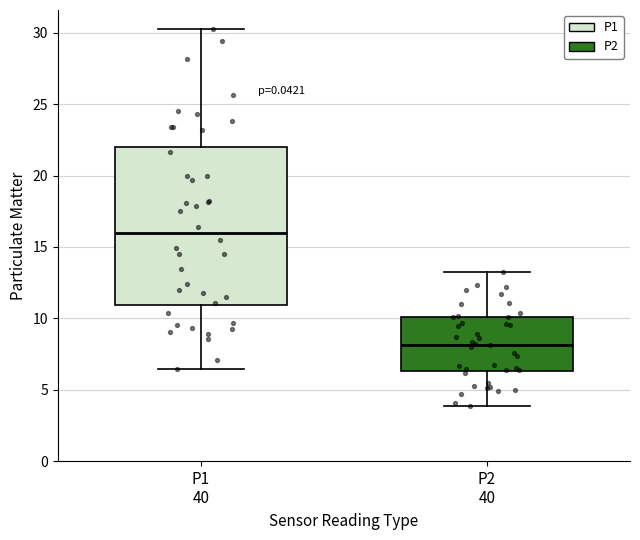

Reading left to right, transcribe this box plot: for each box, give where its median line is, the range the box spans, and where its two whiskers end, as read against the y-axis. The values are not printed on the chart, so give them approximately, as read against the axis.

P1 40: median 16.0, box 11.0 to 22.0, whiskers 6.5 to 30.5
P2 40: median 8.0, box 6.5 to 10.0, whiskers 4.0 to 13.0